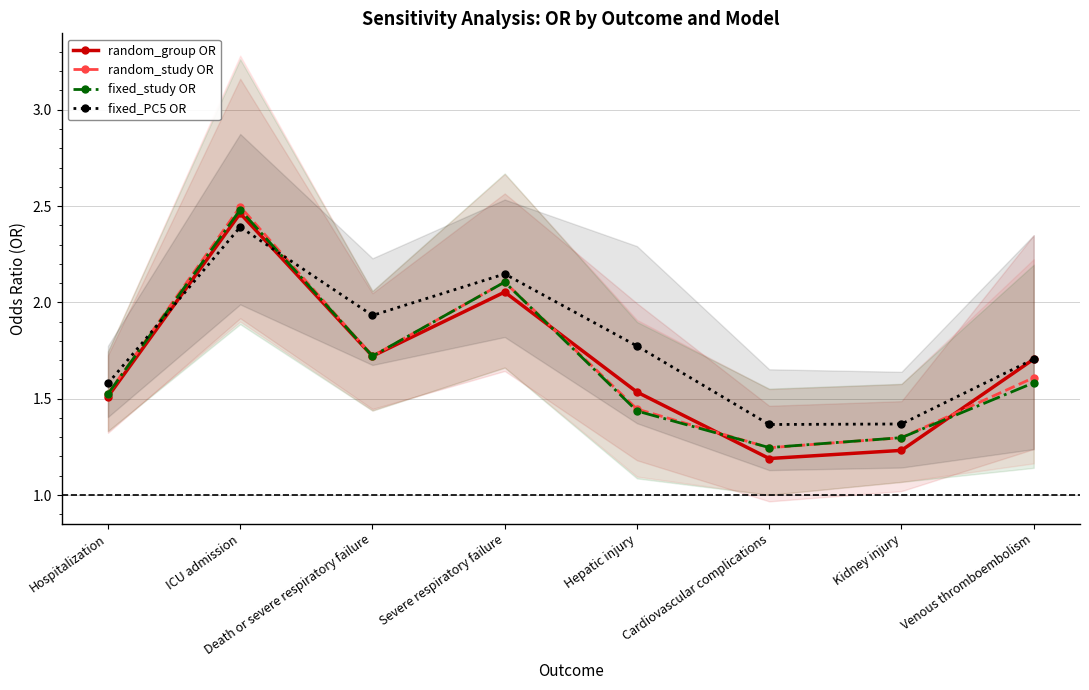

What is the label of the 1st point from the left?

Hospitalization